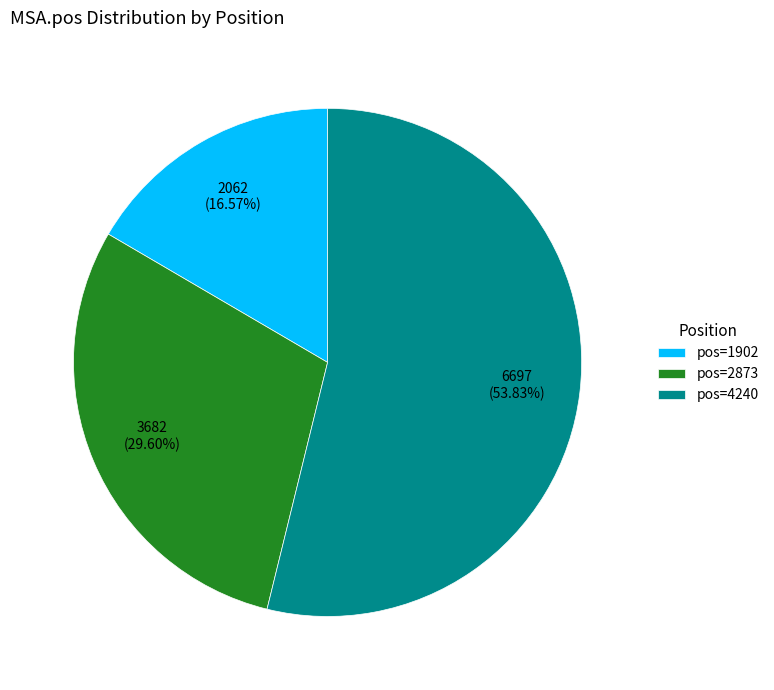

Count the number of slices in the pie.

3